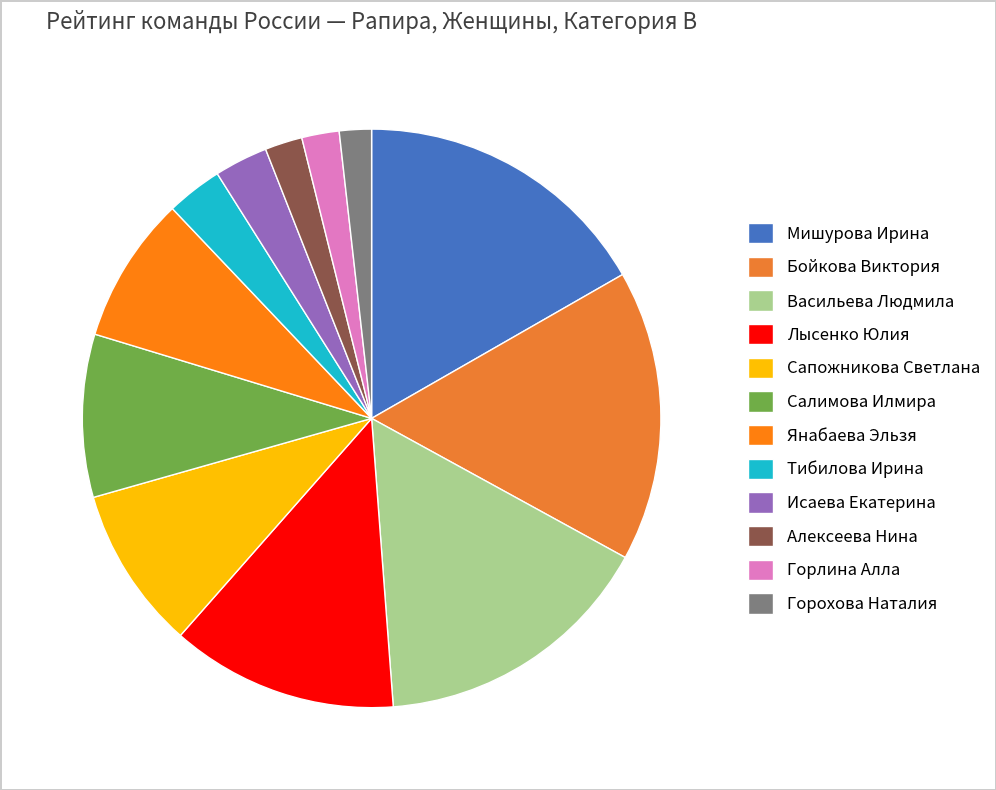

How many segments does this pie chart have?

12